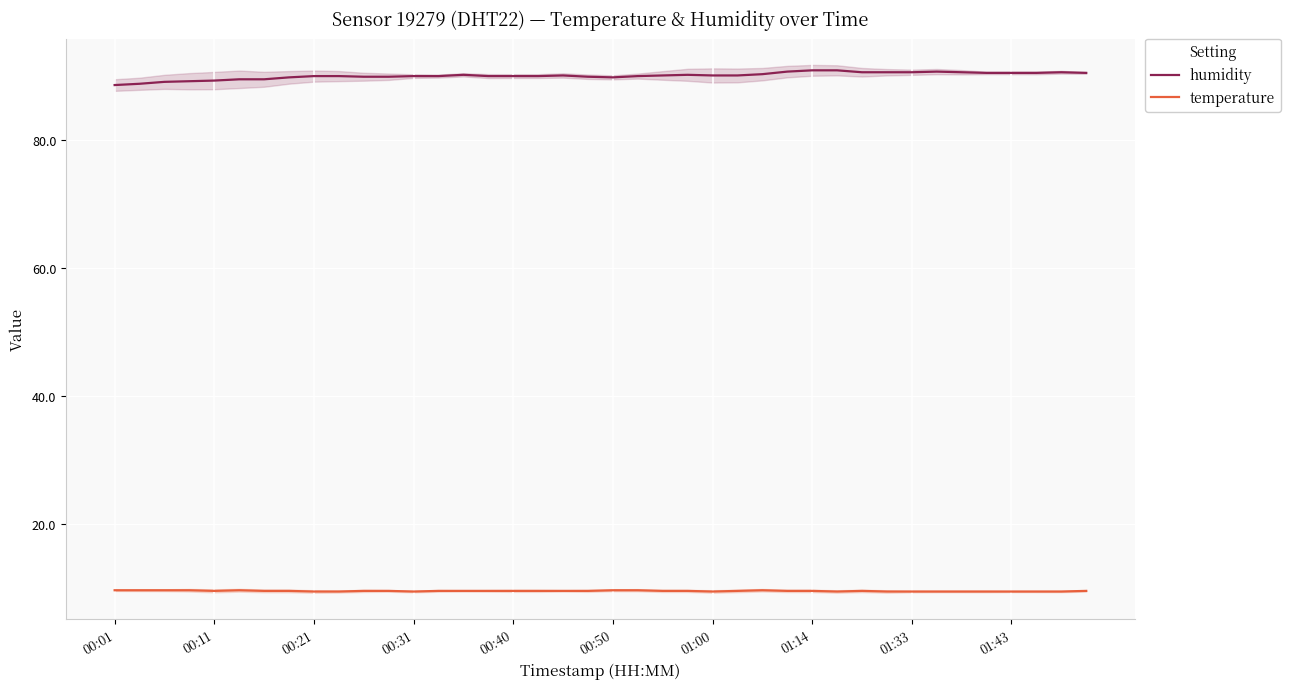

True or false: temperature and humidity cross at least once.

False